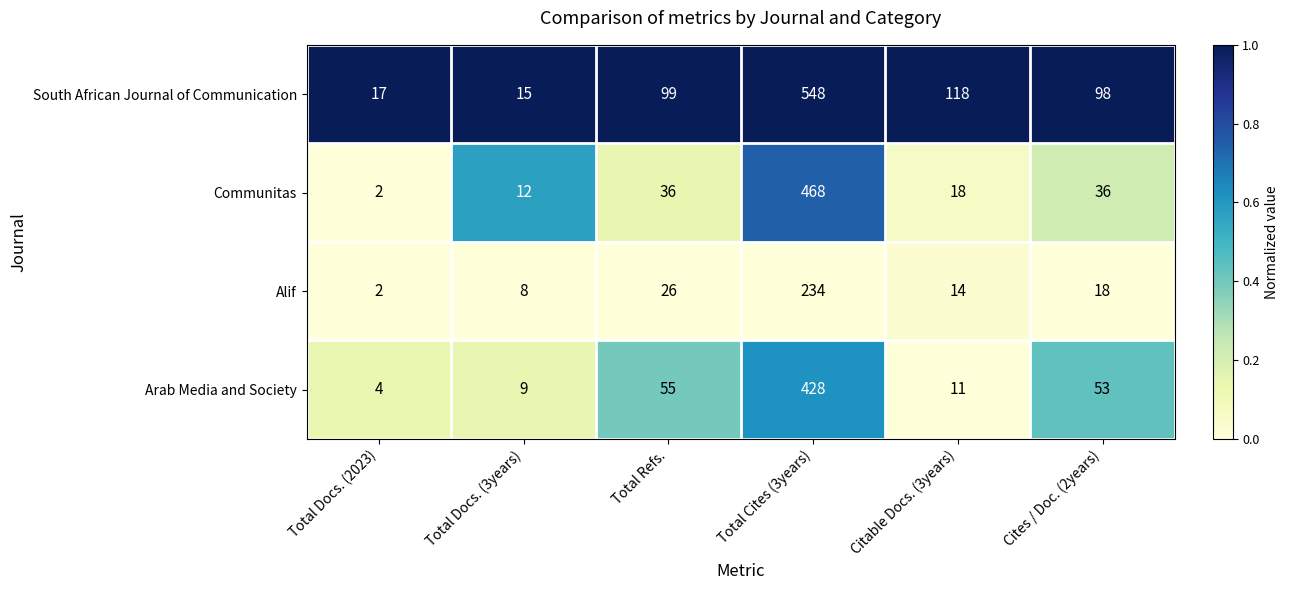

What value does the South African Journal of Communication series have at Citable Docs. (3years), to the nearest 100?

100